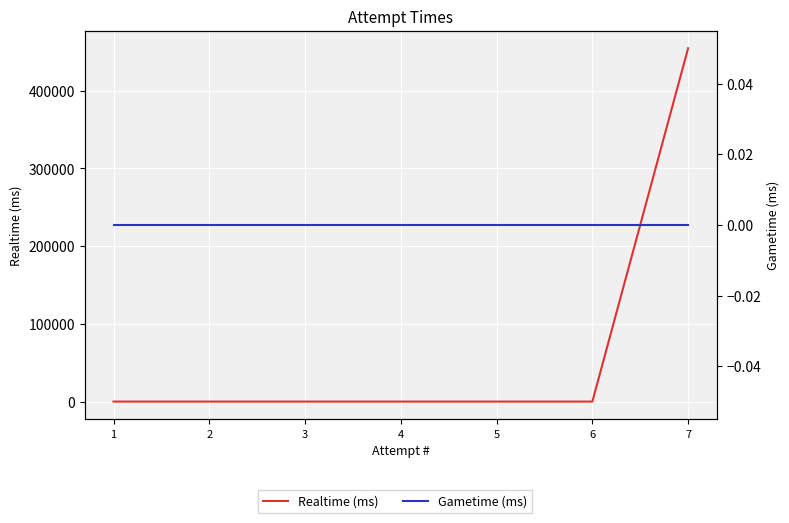

List the series in order of their peak value, lowest first.

Gametime (ms), Realtime (ms)